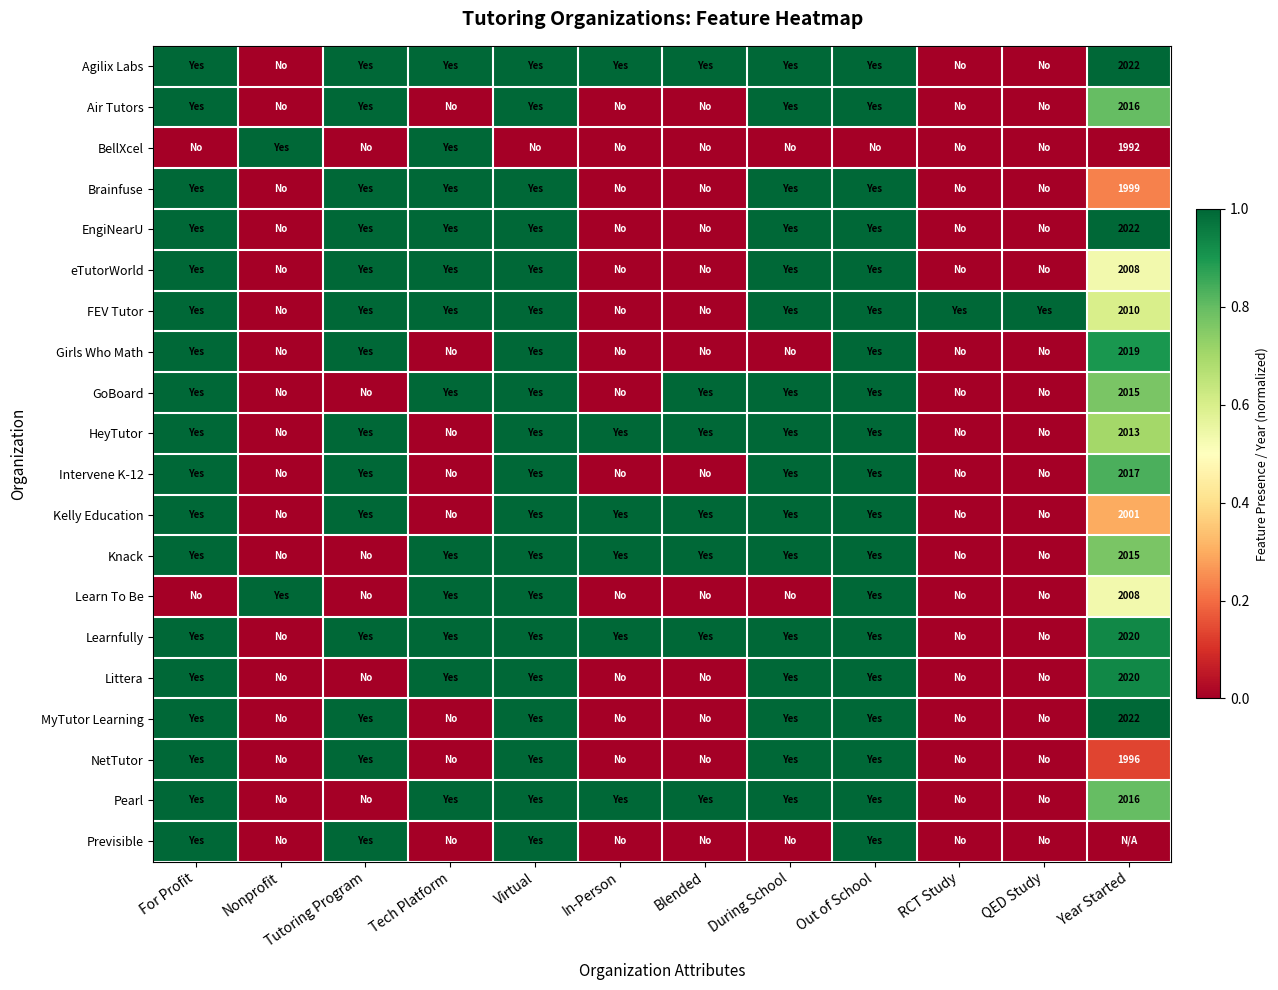

Which has a higher value, Blended or Tech Platform?

Blended